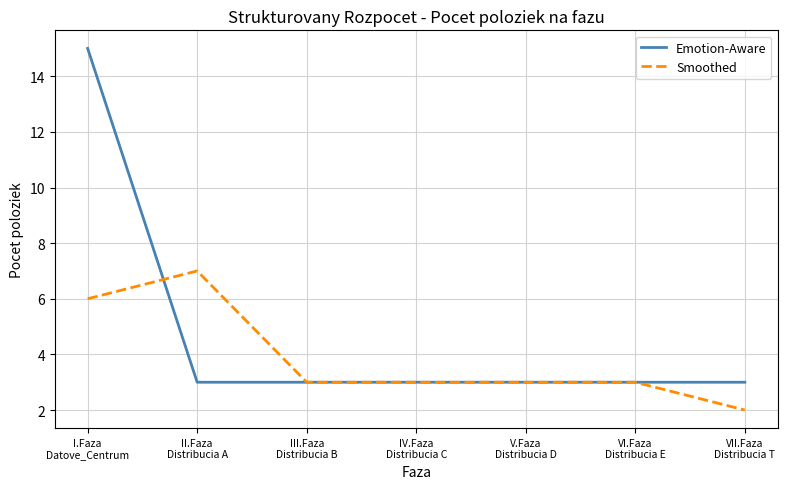

Which category has the highest value in the Smoothed series?

II.Faza
Distribucia A